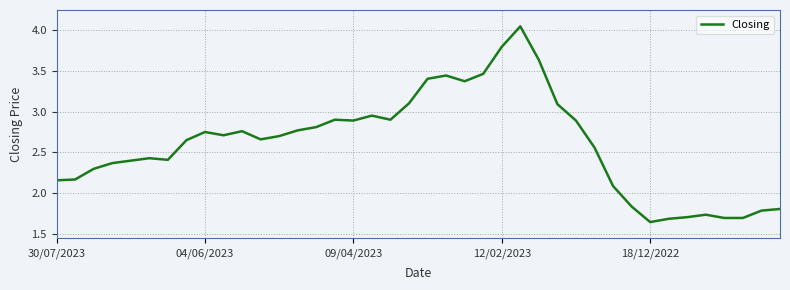

How many lines are shown in the chart?

1